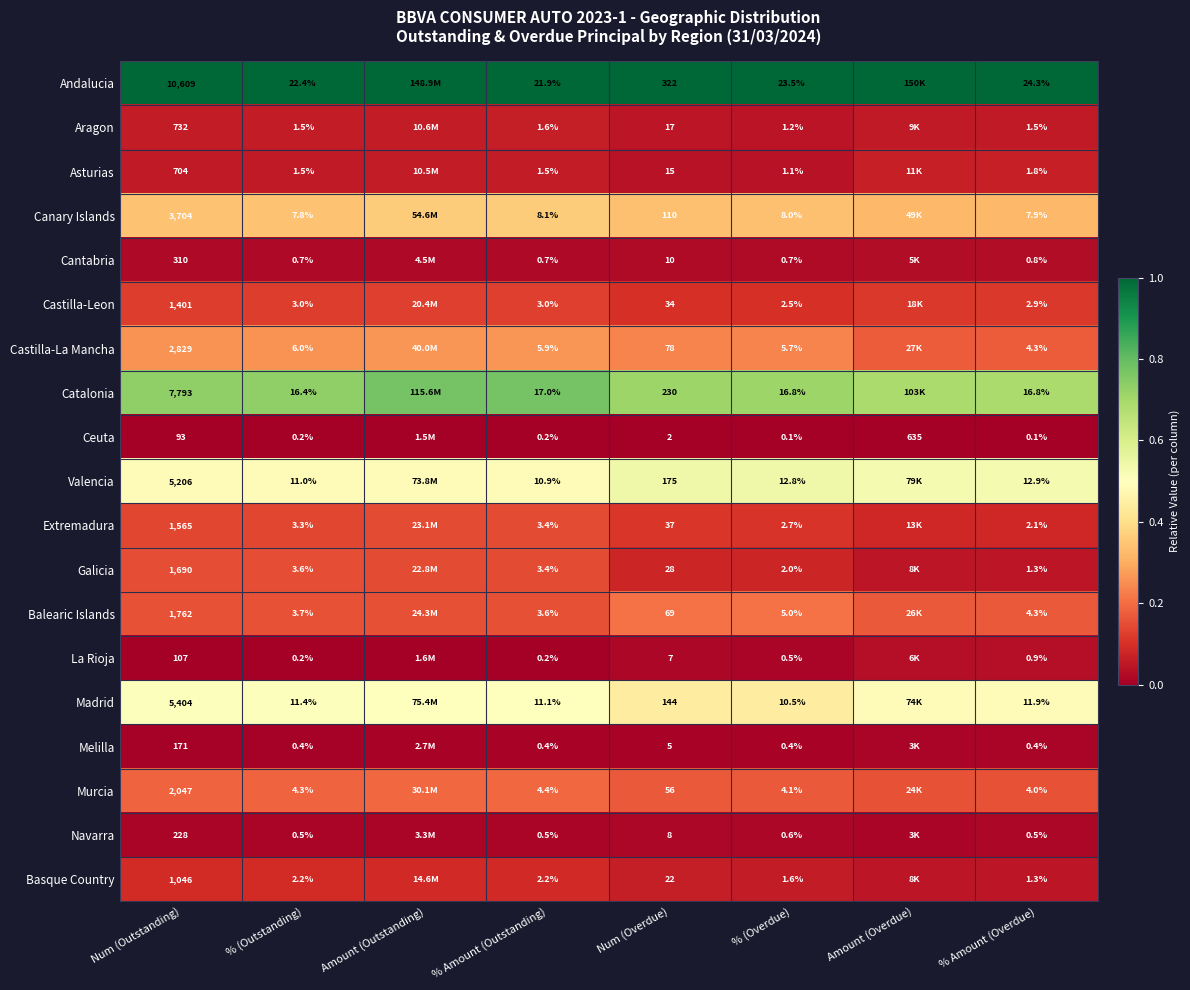

Is the value of Cantabria at Num (Overdue) greater than the value of Melilla at % Amount (Overdue)?

Yes